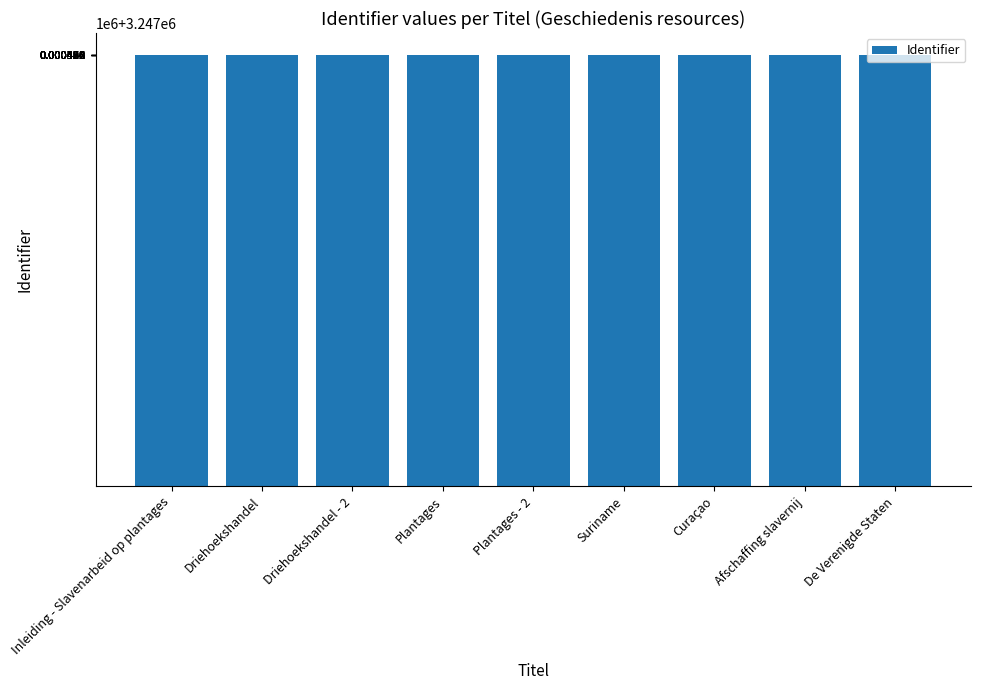

Which has a higher value, De Verenigde Staten or Curaçao?

De Verenigde Staten